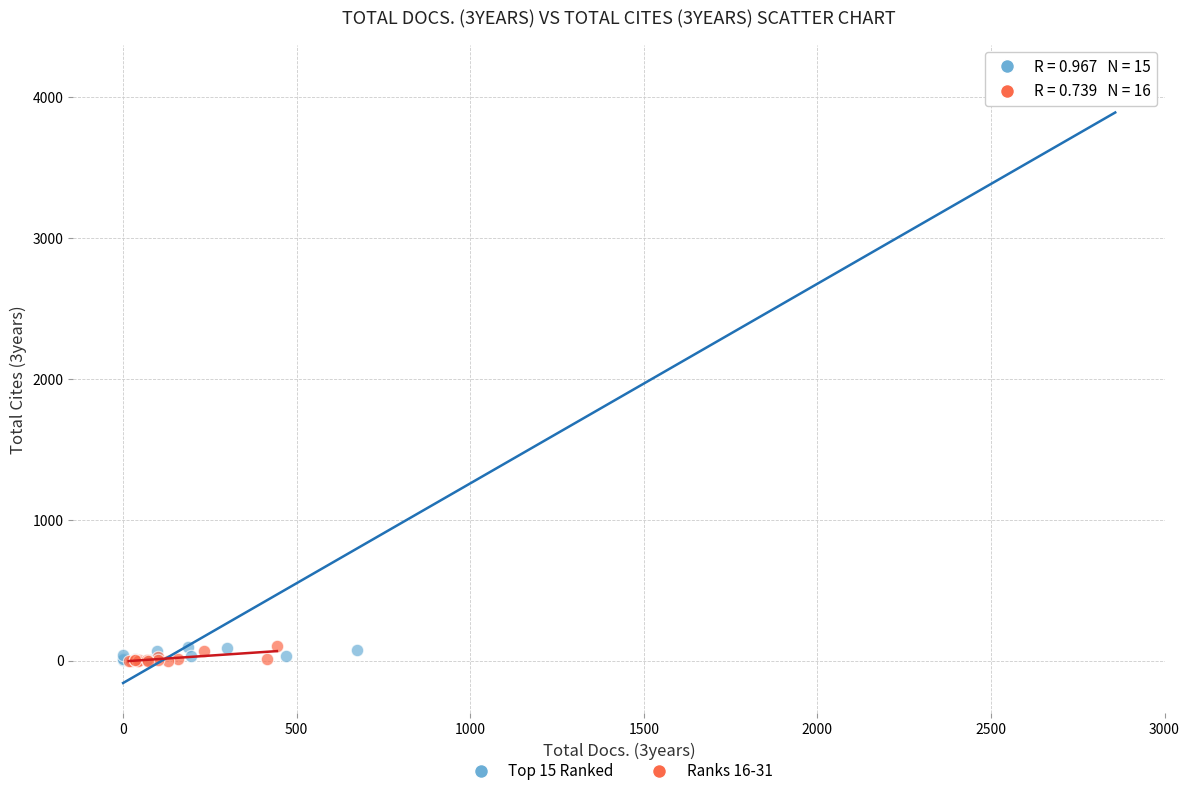

Which series has the widest spread of Y values?

Top 15 Ranked